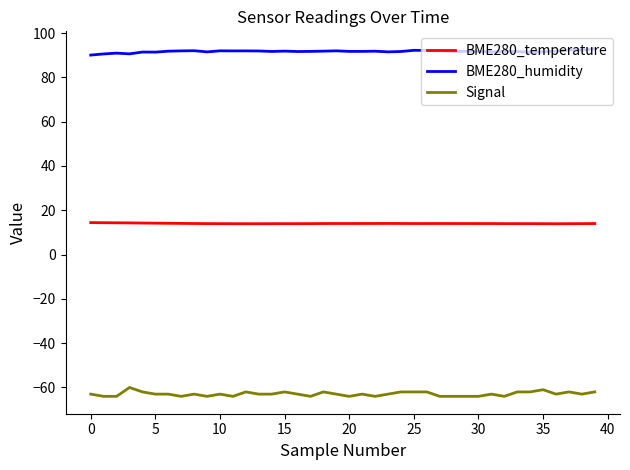

What is the minimum value for Signal?

-64.0